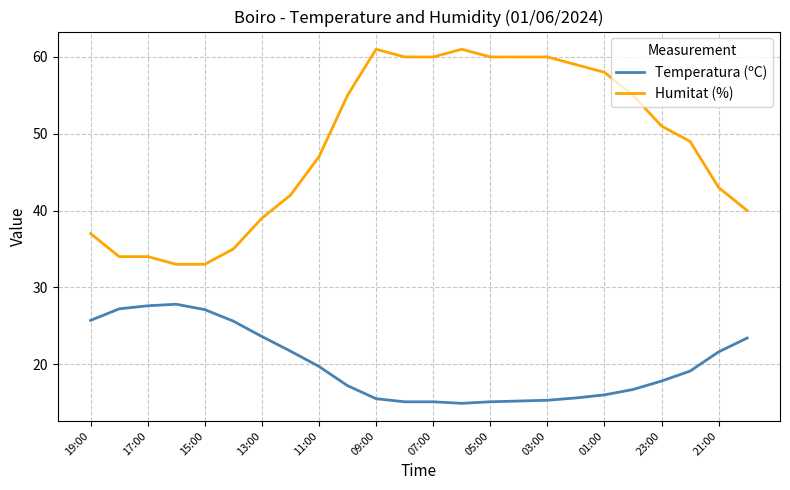

Which series has the largest range (max minus min)?

Humitat (%)